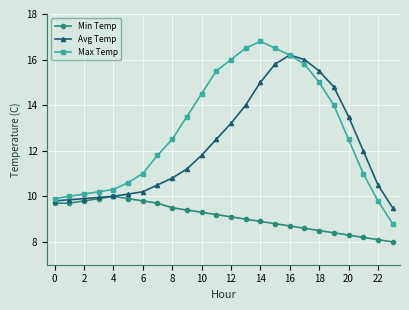

What is the maximum value for Avg Temp?

16.2